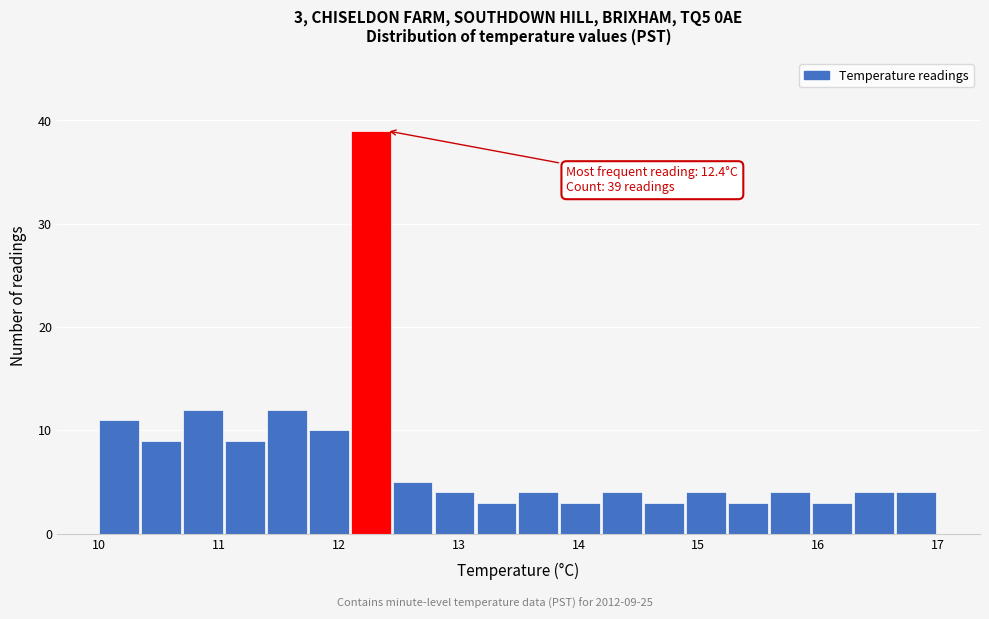

Around what value on the x-axis is the tallest bar? Give the approximate position of its centre, as read against the axis.

12.3